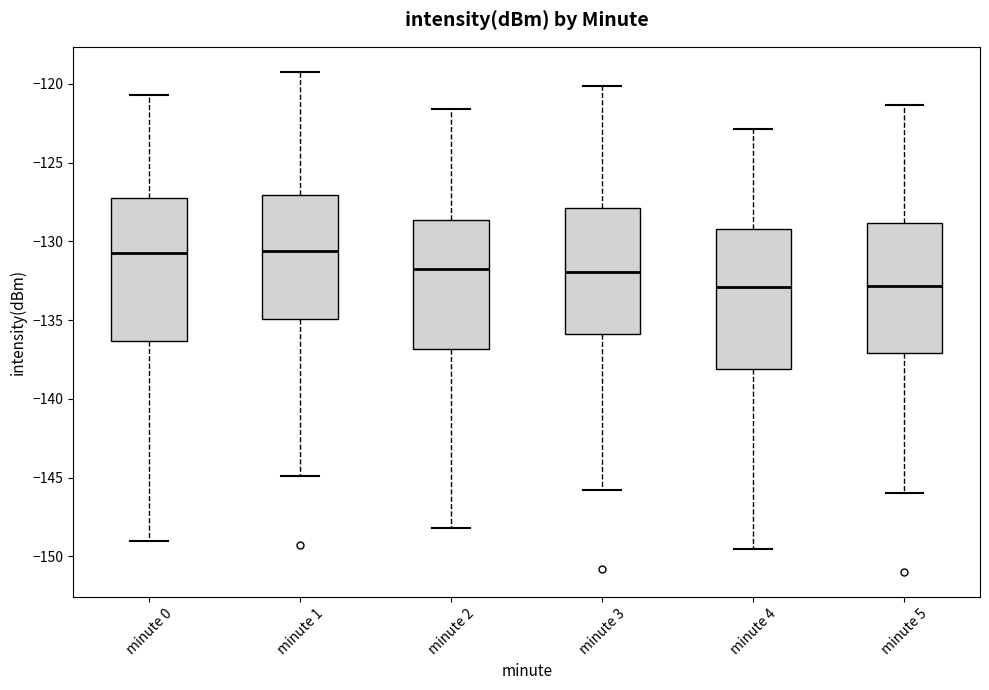

Reading left to right, read every box against the y-axis: the position of its median line, the range the box covers, and the ends of its whiskers. The values are not printed on the chart, so give them approximately, as read against the axis.

minute 0: median -131.0, box -136.5 to -127.0, whiskers -149.0 to -120.5
minute 1: median -130.5, box -135.0 to -127.0, whiskers -145.0 to -119.0
minute 2: median -131.5, box -137.0 to -128.5, whiskers -148.0 to -121.5
minute 3: median -132.0, box -136.0 to -128.0, whiskers -146.0 to -120.0
minute 4: median -133.0, box -138.0 to -129.0, whiskers -149.5 to -123.0
minute 5: median -133.0, box -137.0 to -129.0, whiskers -146.0 to -121.5